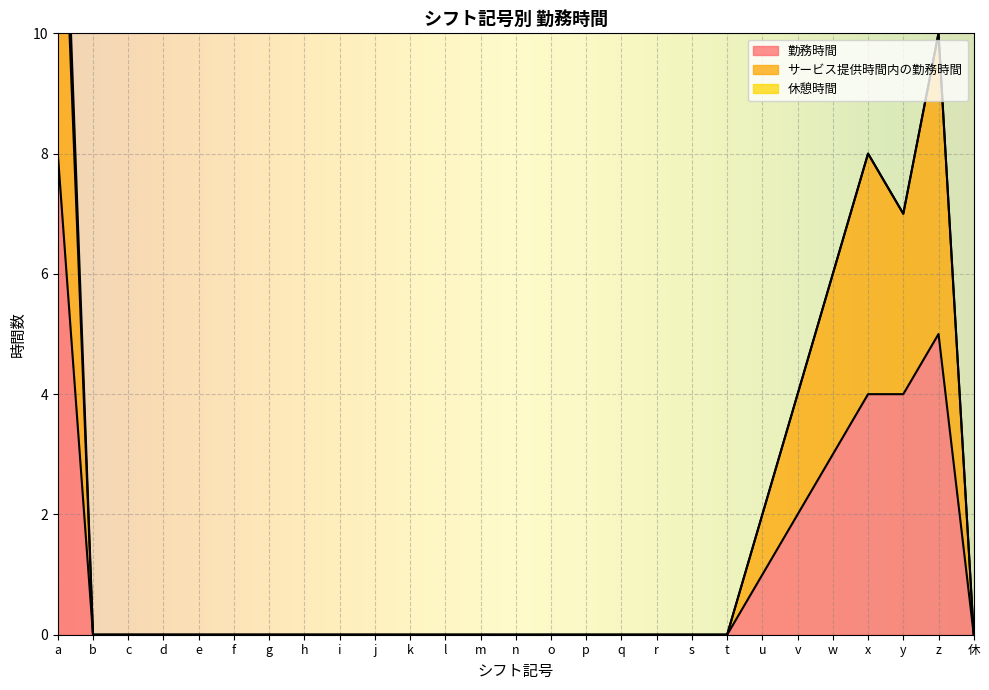

True or false: サービス提供時間内の勤務時間 and 勤務時間 intersect in this chart.

False